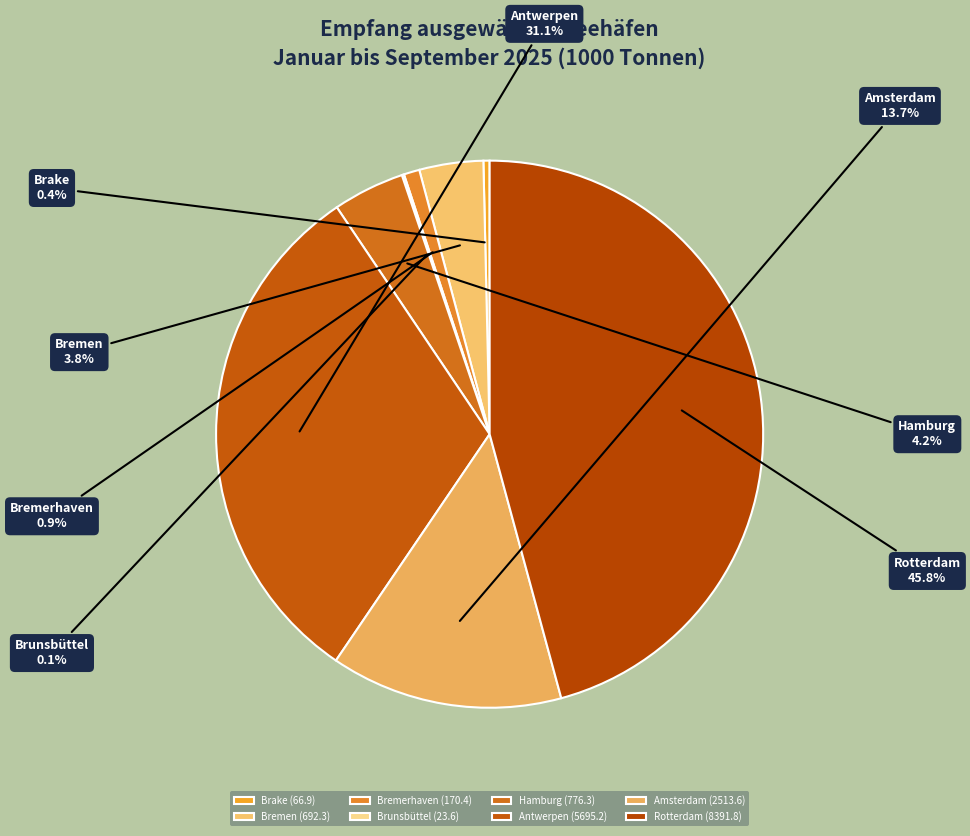

Does Amsterdam represent more than half of the total?

No